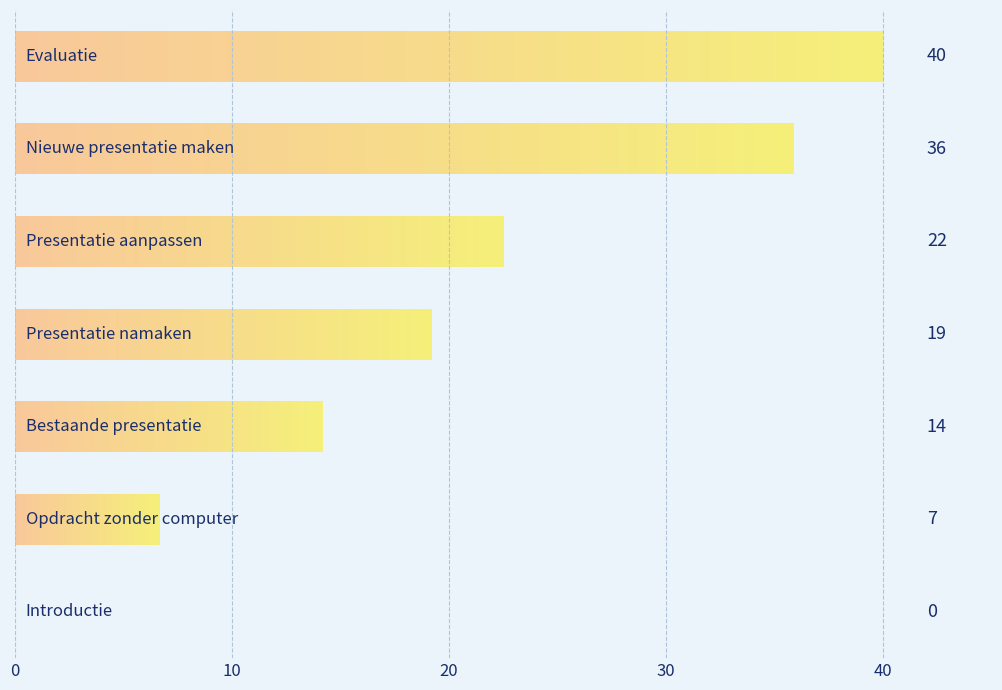

How many series are shown in this chart?

1